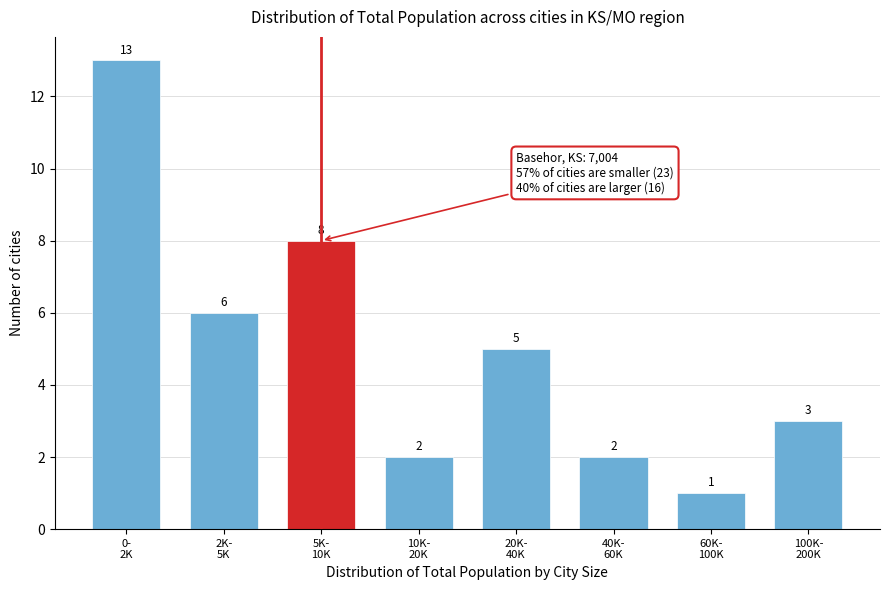

Reading right to left, extract all data points from this chart.

3	1	2	5	2	8	6	13